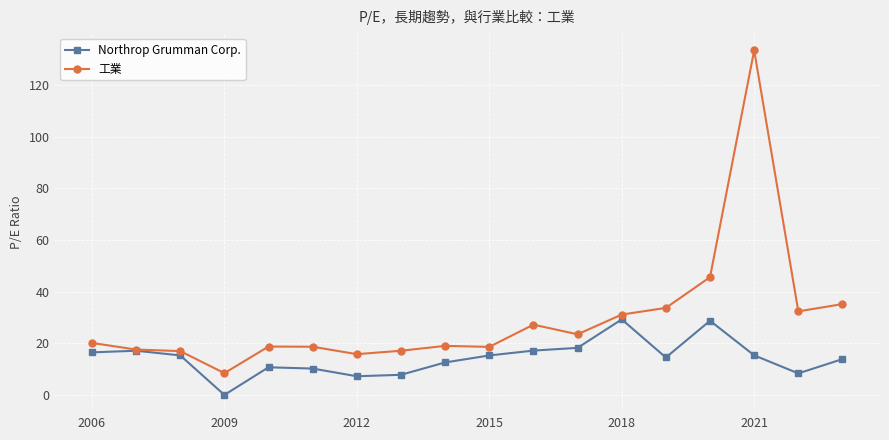

What is the value of the 工業 point at the 7th from the left?

15.8